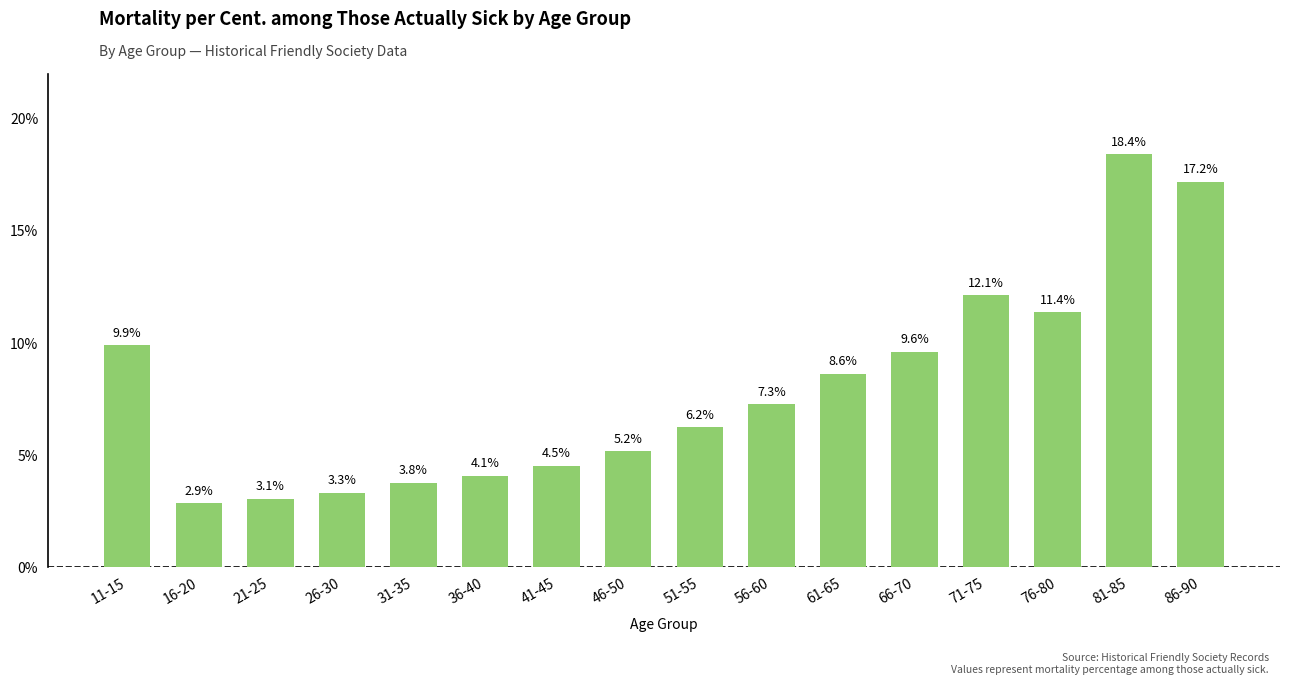

The value at 51-55 is 6.2. True or false?

True